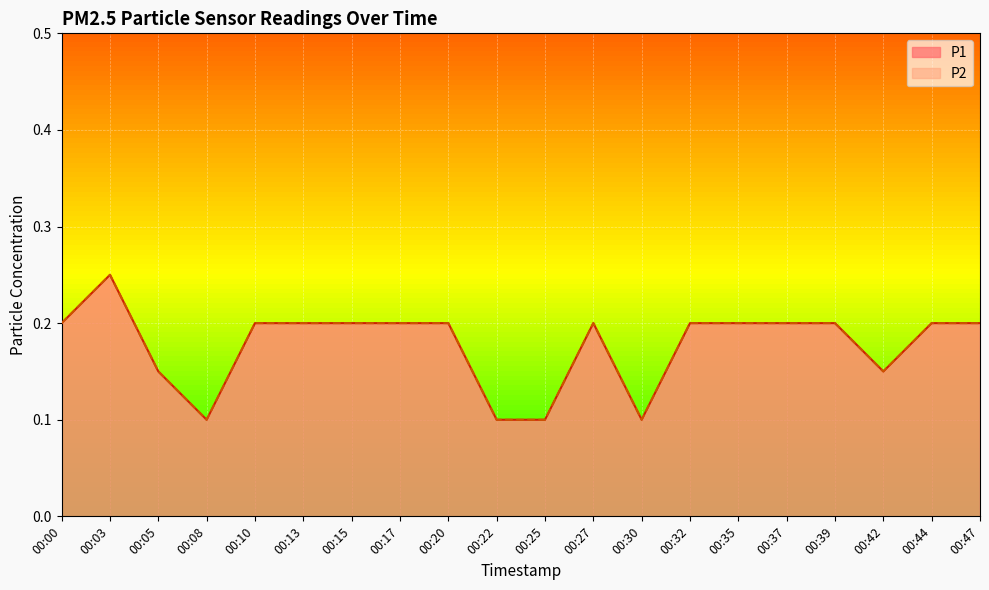

What is the value of the P1 point at the 9th from the left?

0.2